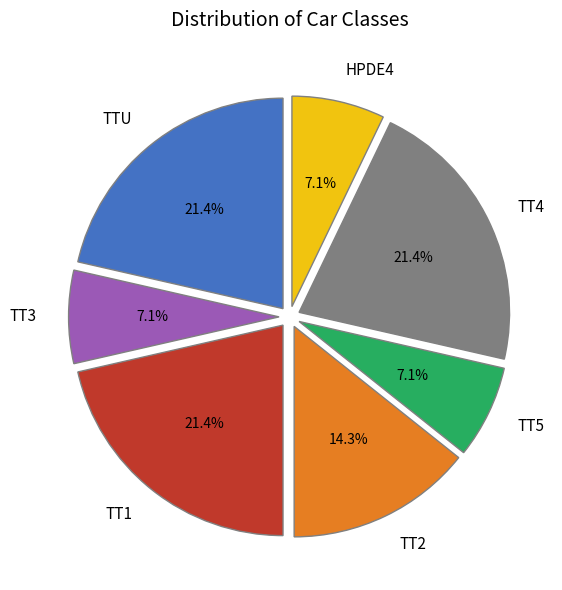

Is there a majority slice in this chart?

No